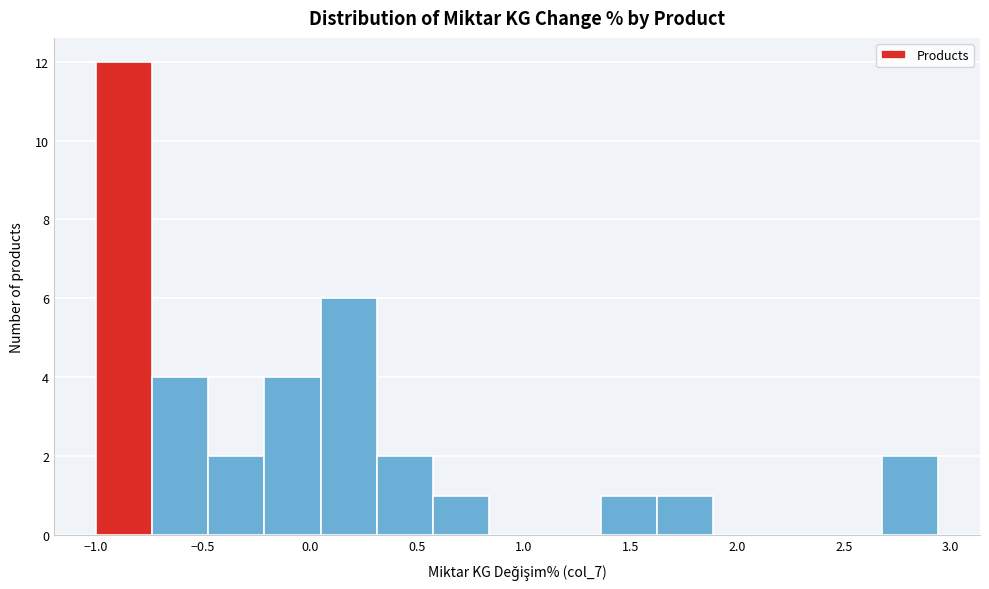

Reading left to right, transcribe this chart: for each bar, give the range it covers on the x-axis and its height. Neither the bar edges nor the heights are printed on the chart, so give them approximately, as read against the axes.

-1.00 to -0.75: 12
-0.75 to -0.45: 4
-0.45 to -0.20: 2
-0.20 to 0.05: 4
0.05 to 0.30: 6
0.30 to 0.60: 2
0.60 to 0.85: 1
0.85 to 1.10: 0
1.10 to 1.35: 0
1.35 to 1.65: 1
1.65 to 1.90: 1
1.90 to 2.15: 0
2.15 to 2.40: 0
2.40 to 2.70: 0
2.70 to 2.95: 2